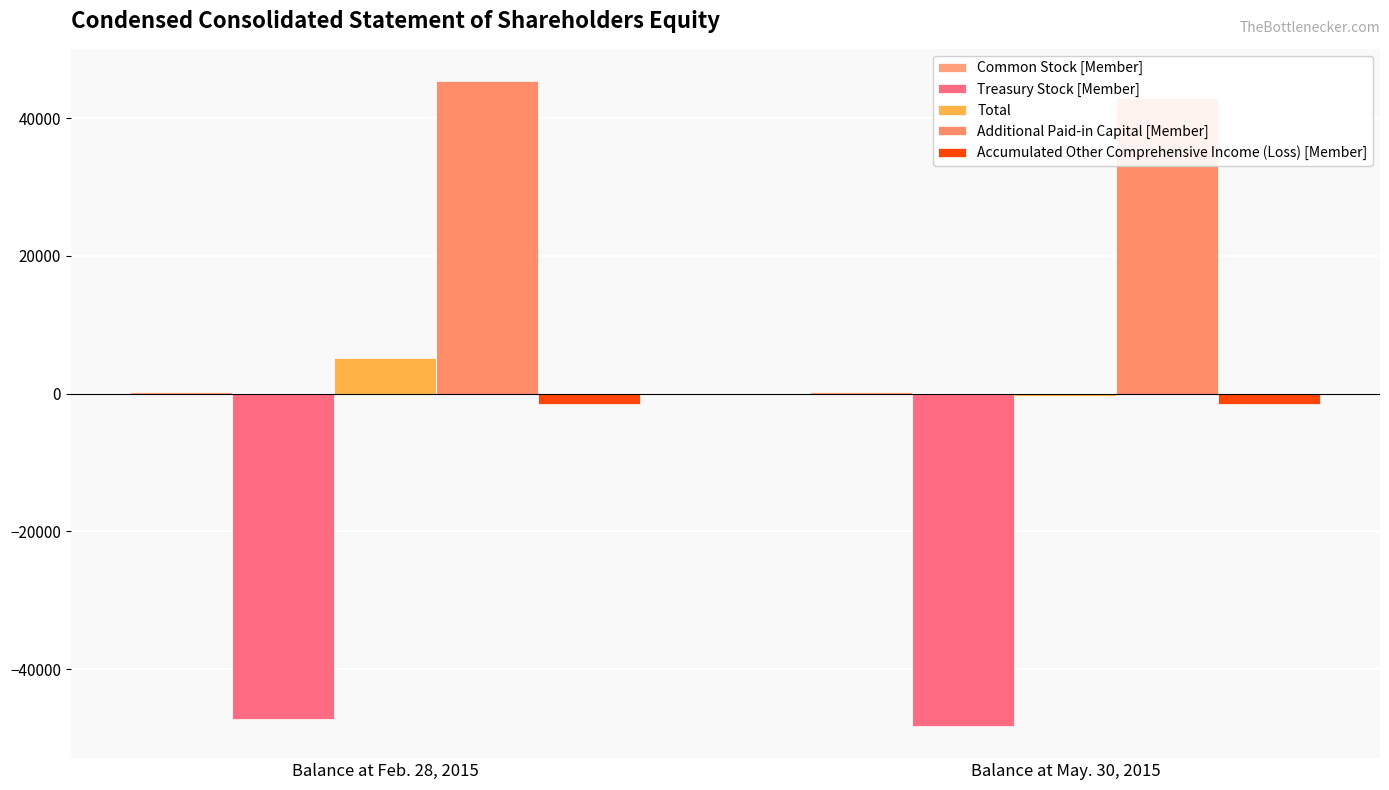

What is the label of the 2nd bar from the left?

Balance at May. 30, 2015